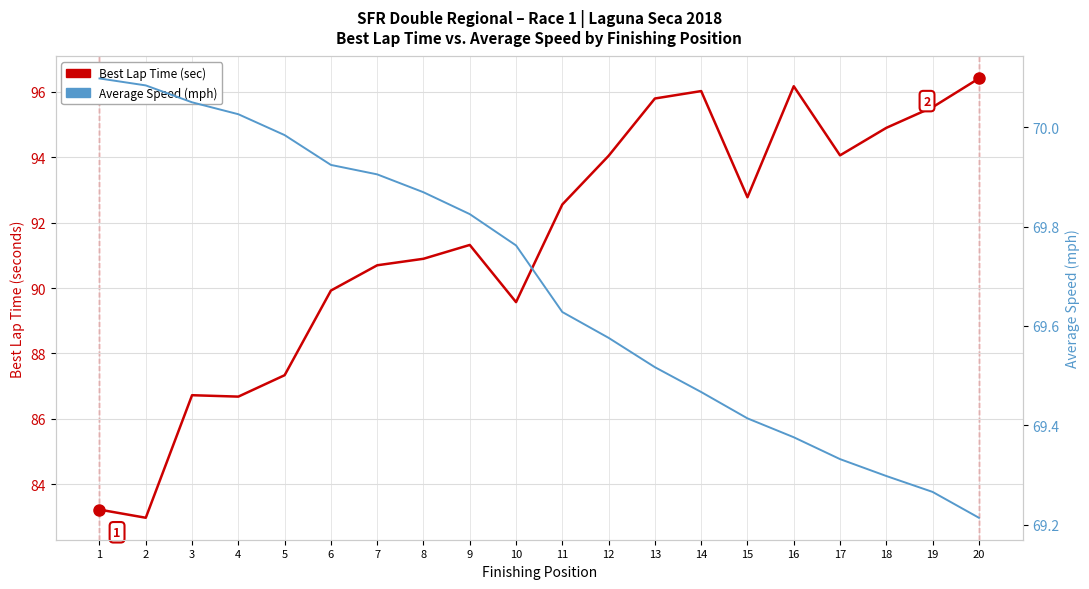

Between 8 and 18, which is larger?

18